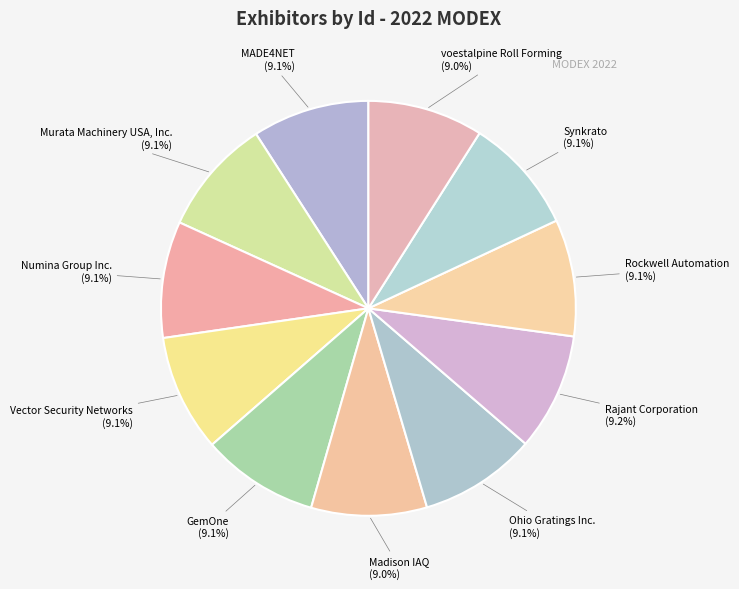

Approximately how many times larger is the value at Synkrato compared to Numina Group Inc.?

1.0